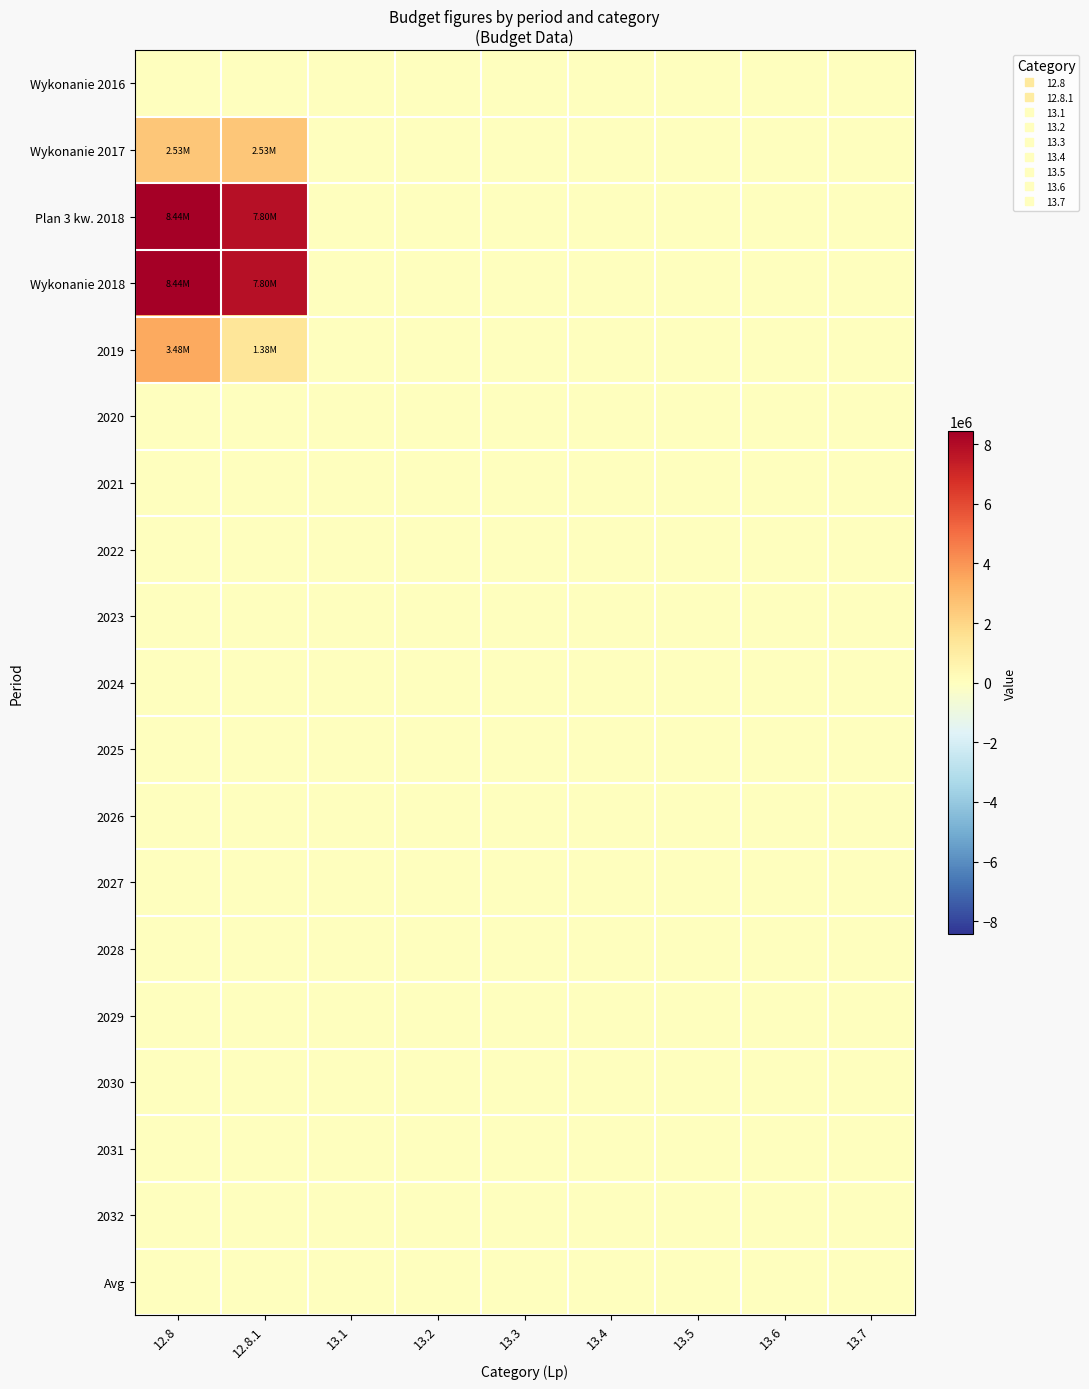

Which series has the largest total across all categories?

Plan 3 kw. 2018